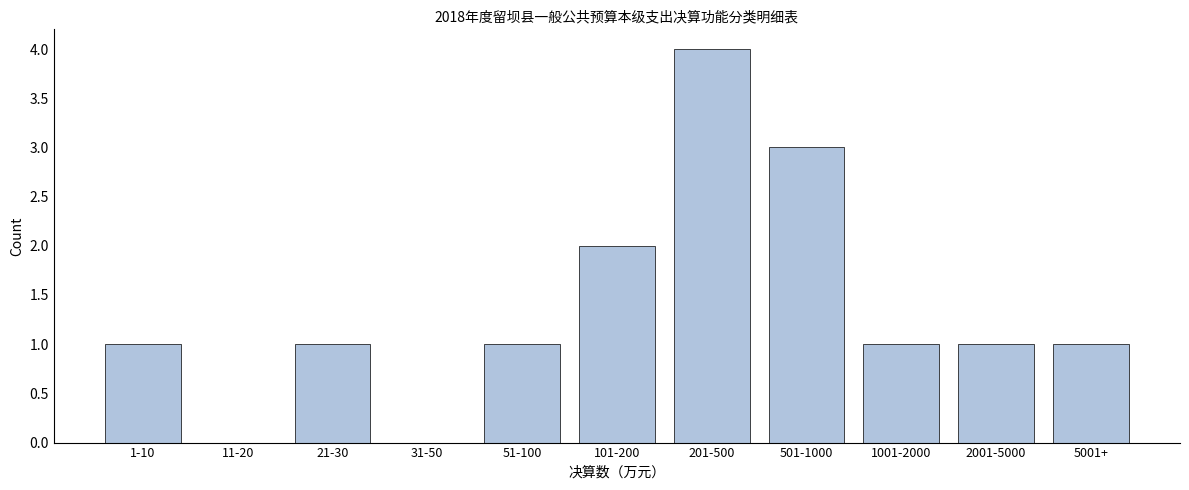

Reading left to right, list all the values displayed in this chart.

1-10=1	11-20=0	21-30=1	31-50=0	51-100=1	101-200=2	201-500=4	501-1000=3	1001-2000=1	2001-5000=1	5001+=1